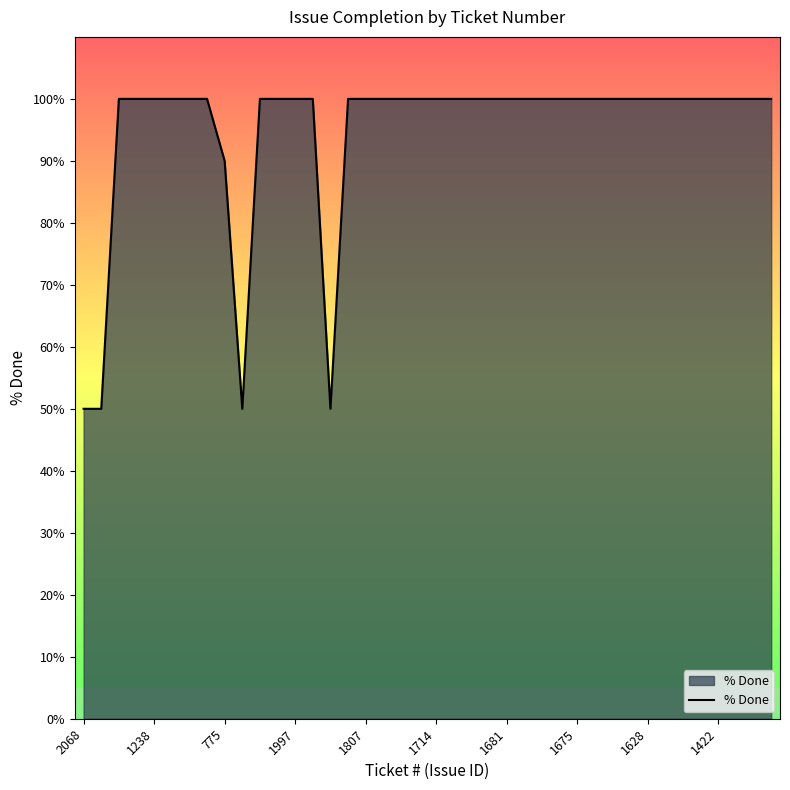

What is the minimum value shown in the chart?

50